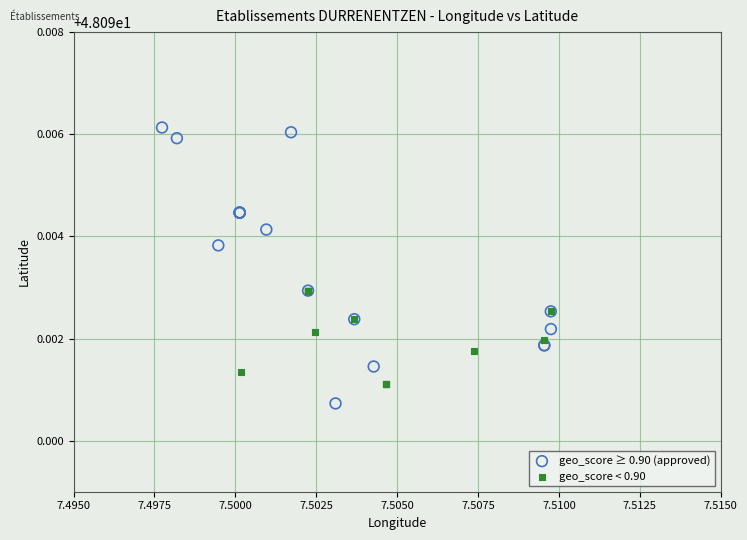

Which series reaches the minimum Y coordinate?

geo_score ≥ 0.90 (approved)